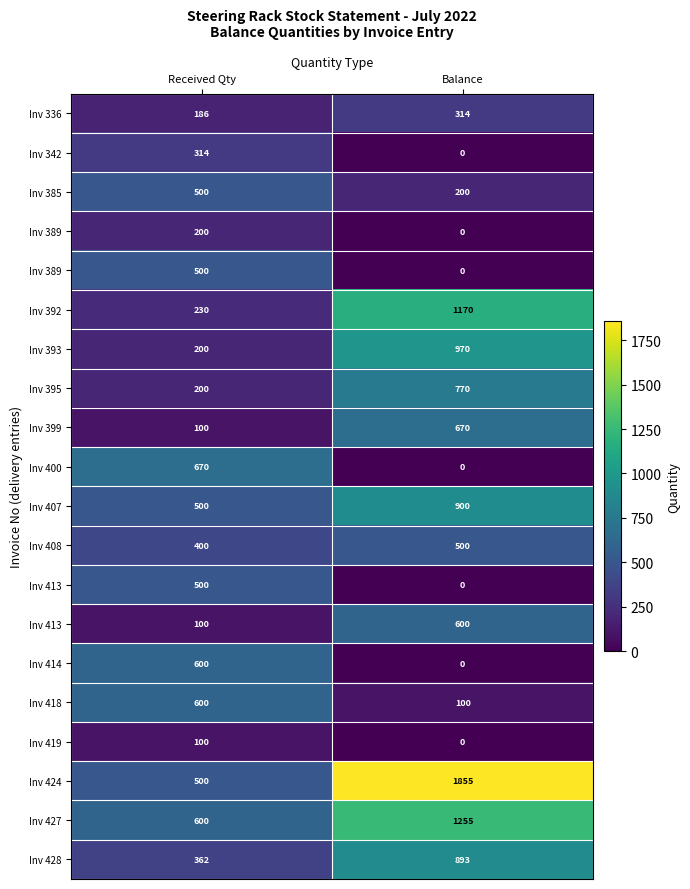

What is the spread (max minus min) of values at Received Qty?

570